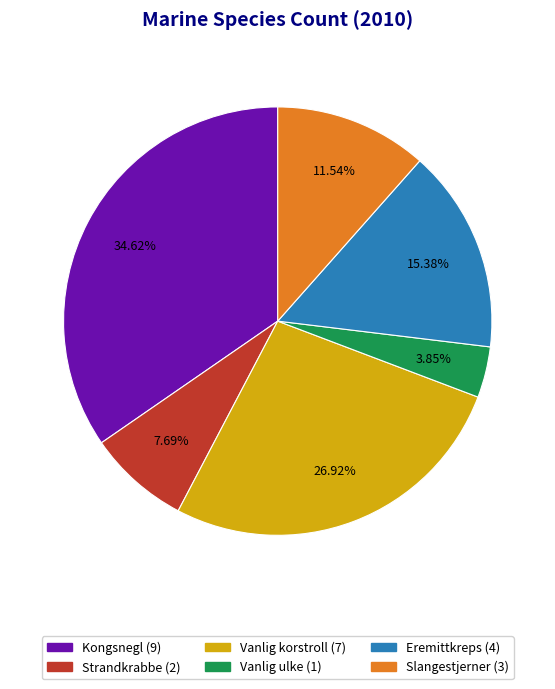

Which category has the smallest portion of the pie?

Vanlig ulke